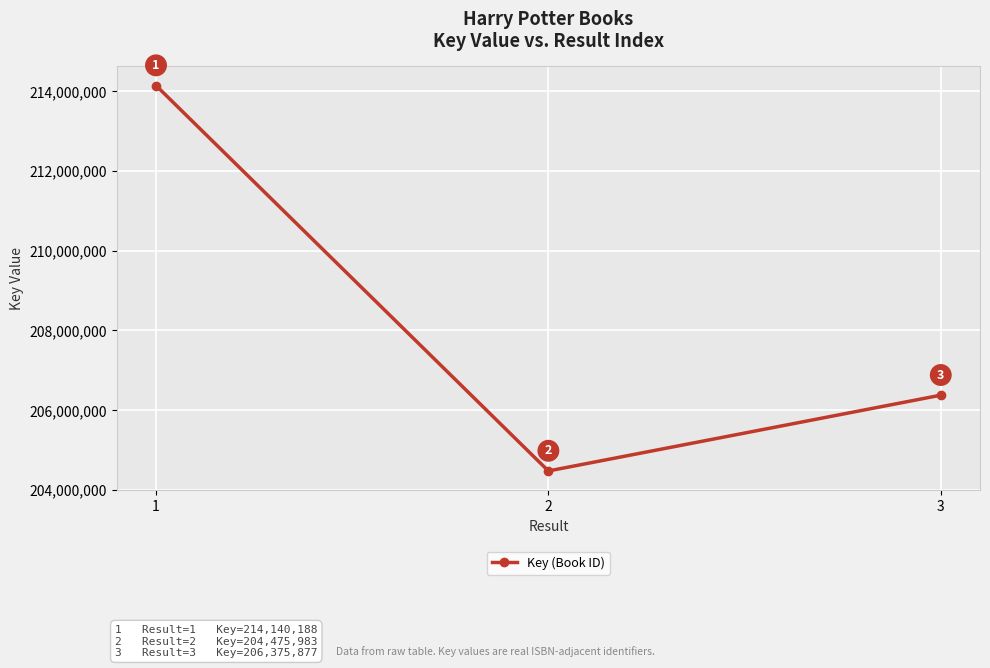

Reading left to right, transcribe all the data shown in this chart.

1=214140188	2=204475983	3=206375877